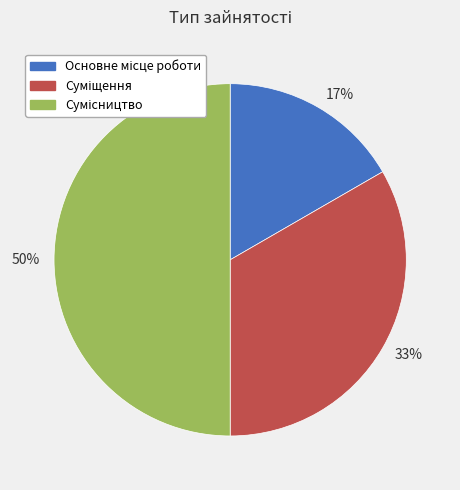

Which slice is the smallest?

17%